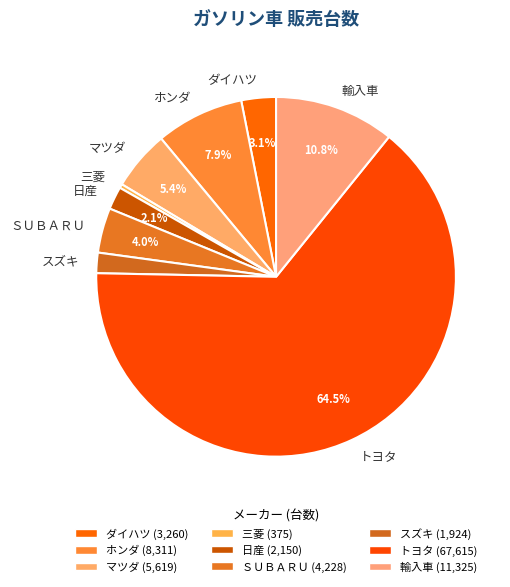

What percentage do ホンダ and ダイハツ together represent?

11.0%